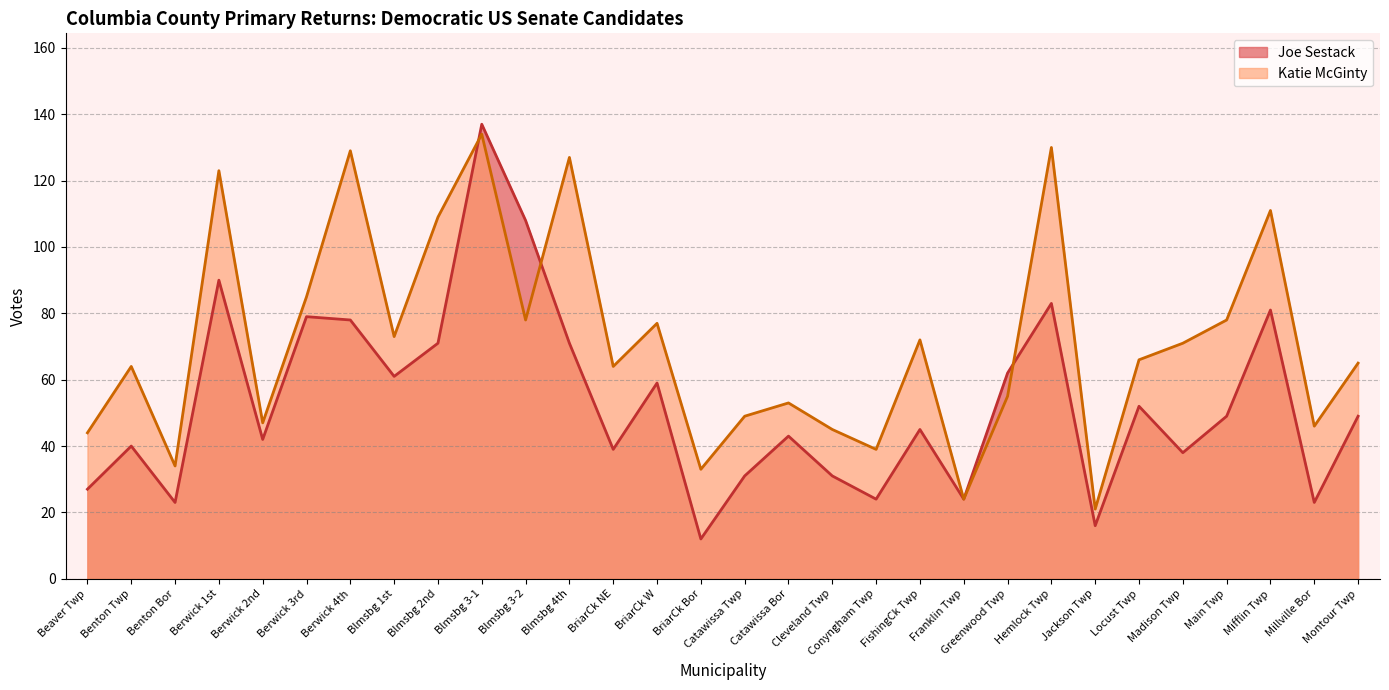

Which series changed the most between Berwick 2nd and Hemlock Twp?

Katie McGinty